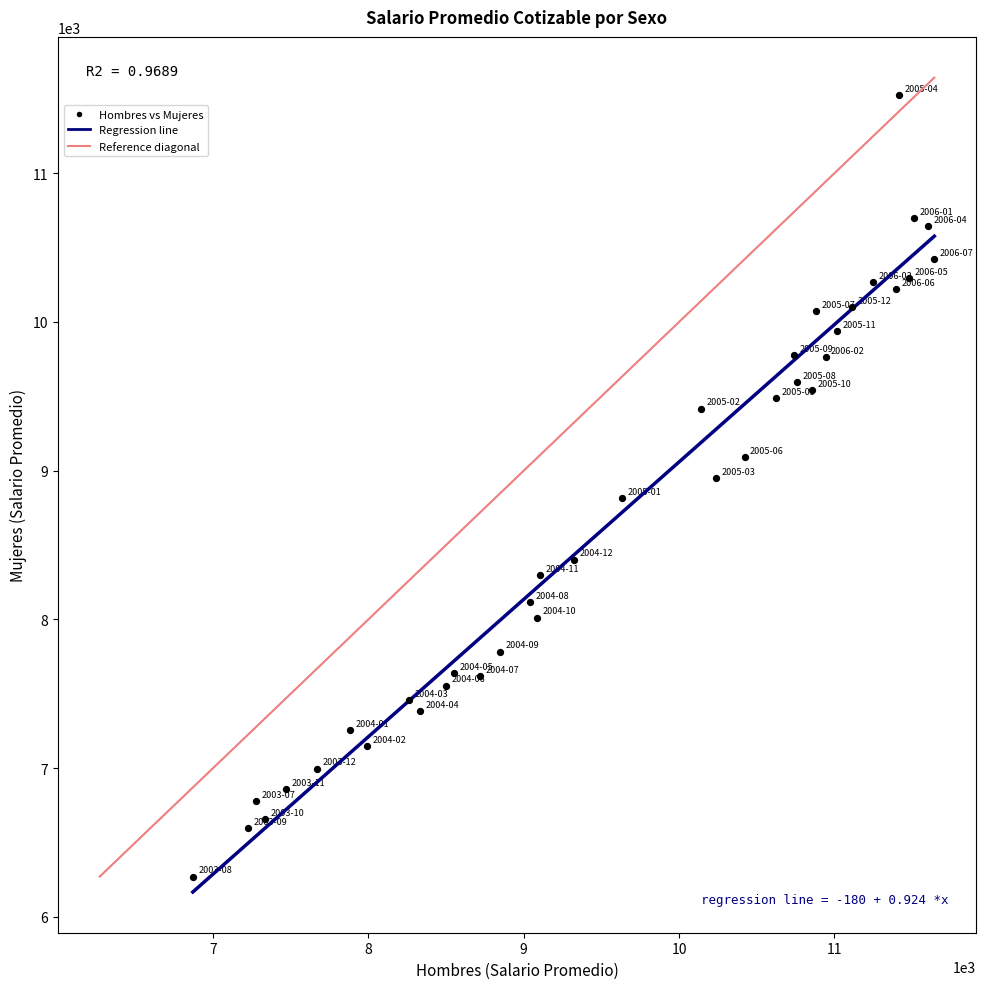

What is the range of X values (max minus min)?

4771.9